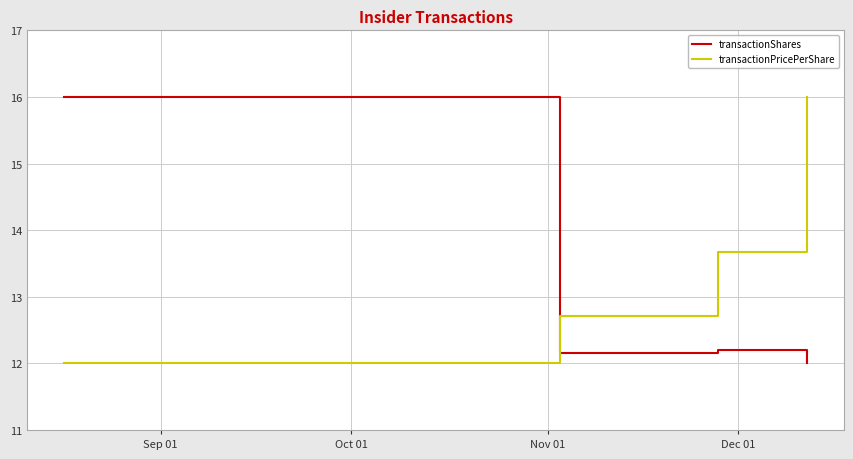

Which series has the largest total across all categories?

transactionPricePerShare